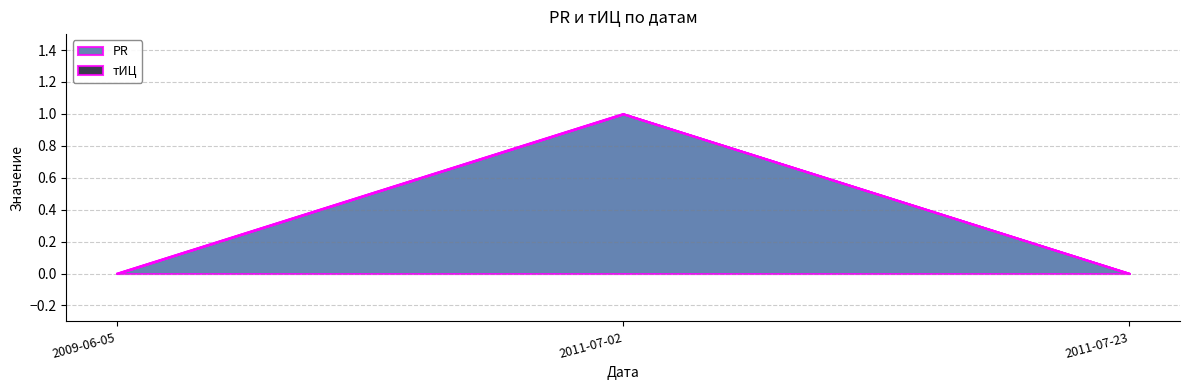

How many categories are shown in the chart?

3